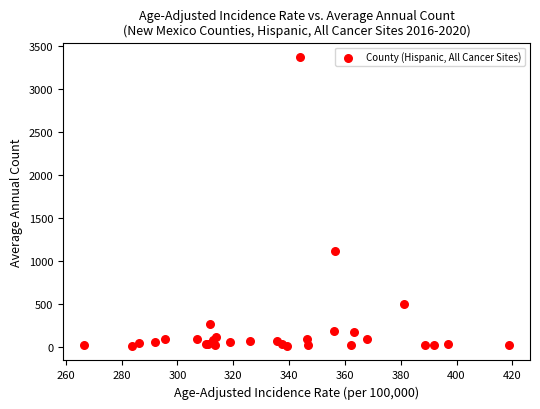

What Y value in the scatter plot is closest to 1692?

1113